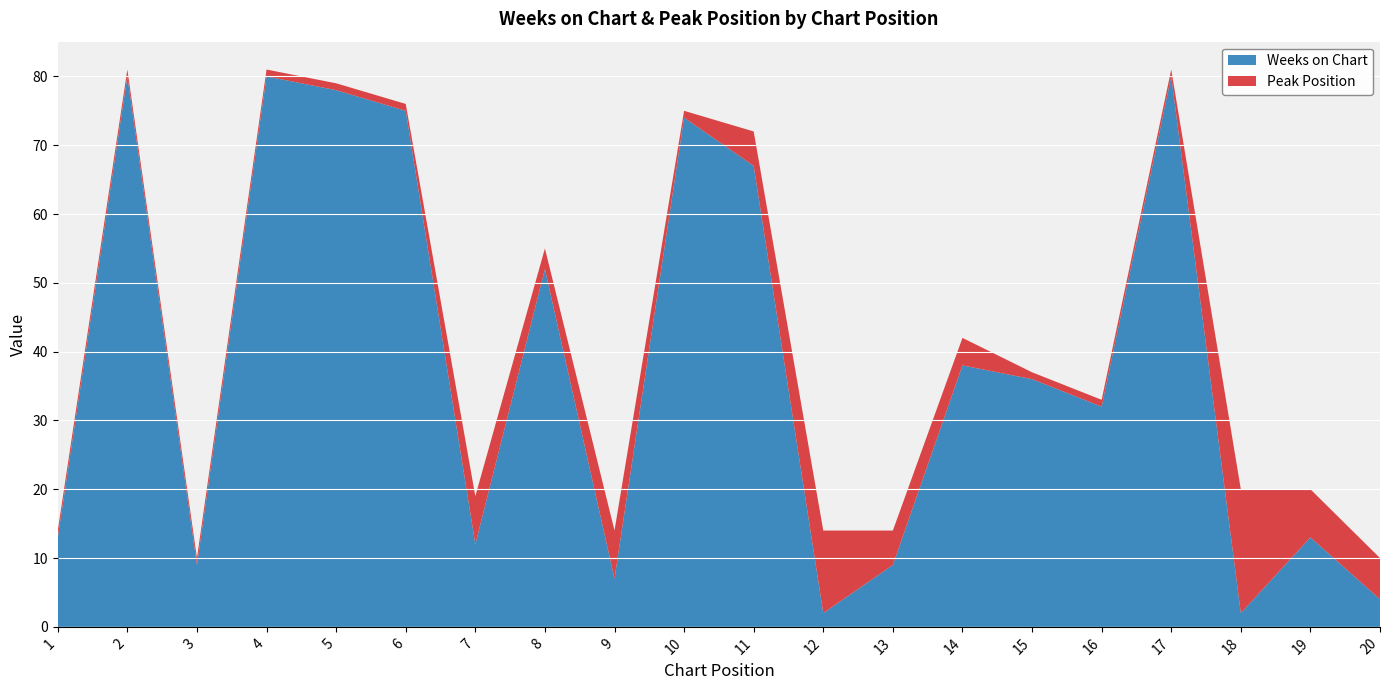

Reading right to left, extract all data points from this chart.

Weeks on Chart: 4	13	2	80	32	36	38	9	2	67	74	7	52	12	75	78	80	9	80	13
Peak Position: 6	7	18	1	1	1	4	5	12	5	1	7	3	7	1	1	1	1	1	1